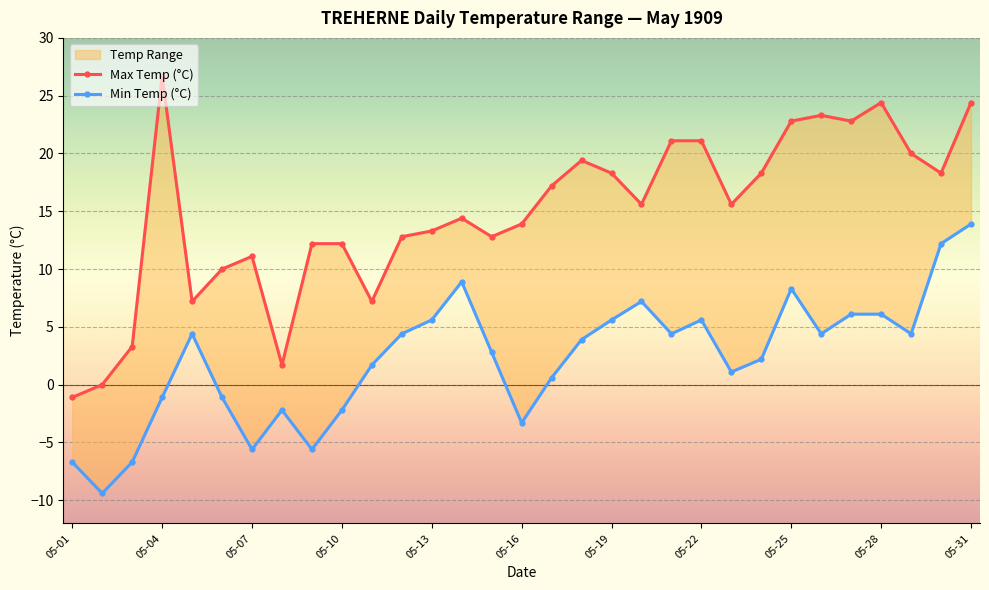

What is the difference between the maximum and minimum values in the Min Temp (°C) series?

23.3